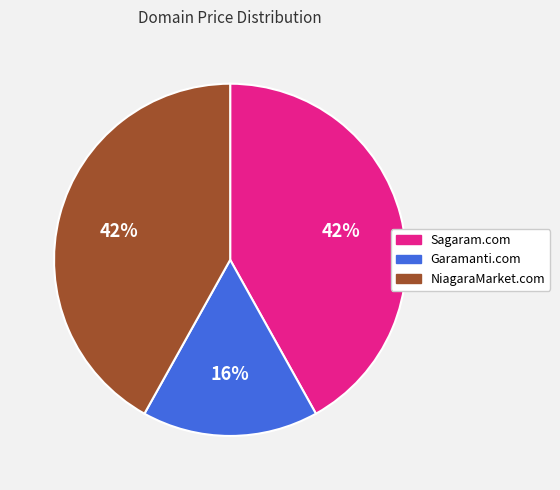

What is the ratio of the value at NiagaraMarket.com to the value at Garamanti.com?

2.6